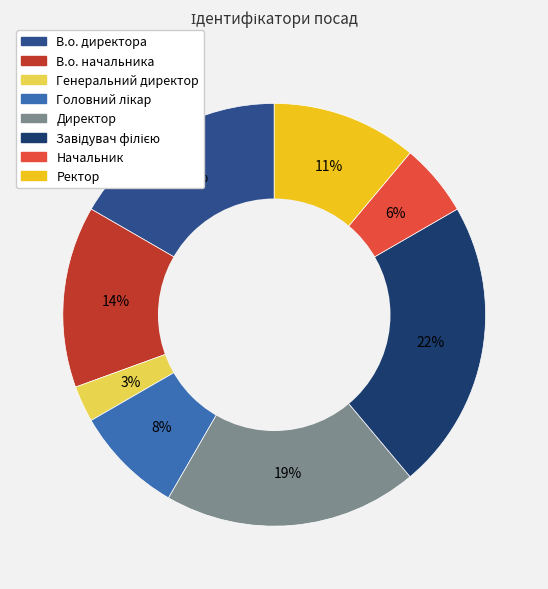

Does В.о. начальника represent more than half of the total?

No